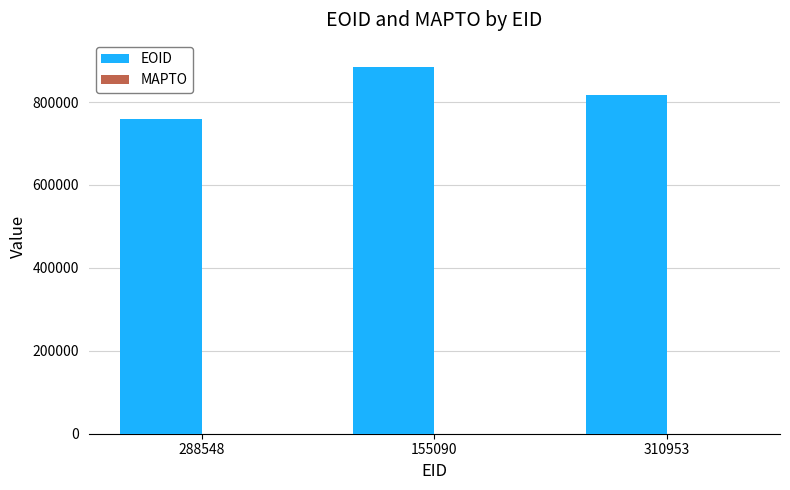

List the labels in order of value, smallest first.

288548, 310953, 155090